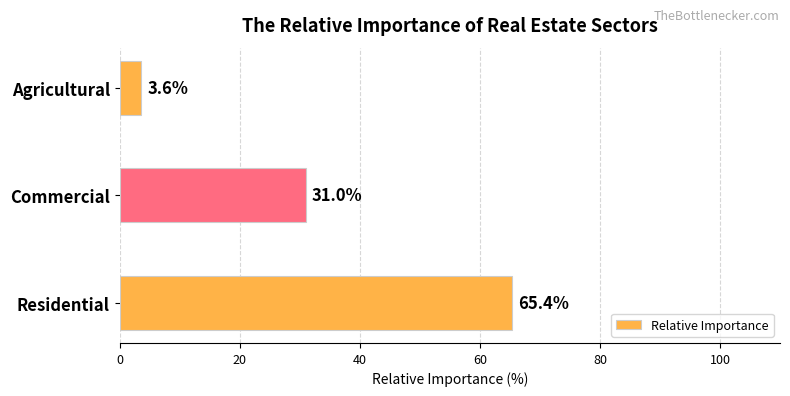

How many data points are less than 31?

1